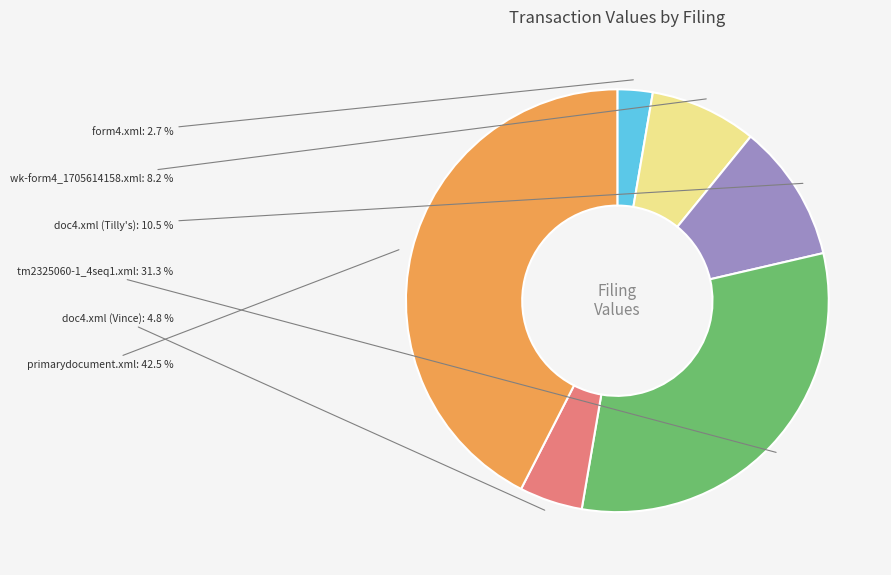

Between wk-form4_1705614158.xml and primarydocument.xml, which is larger?

primarydocument.xml